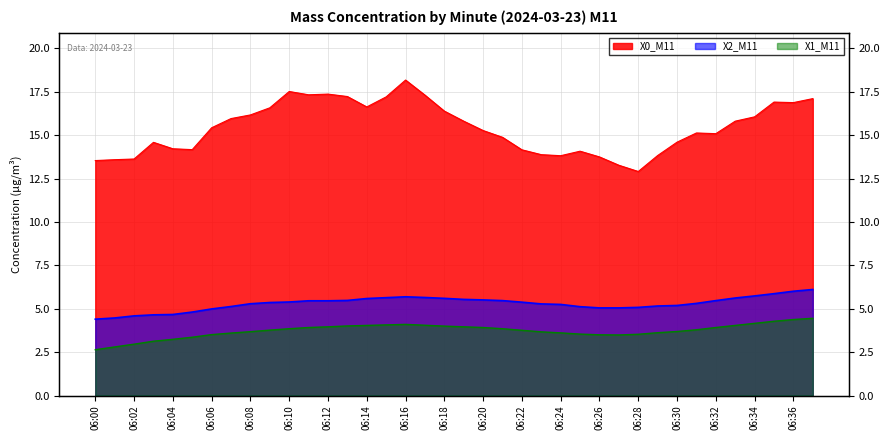

What is the sum of the X0_M11 values at 06:28 and 06:02?

26.5